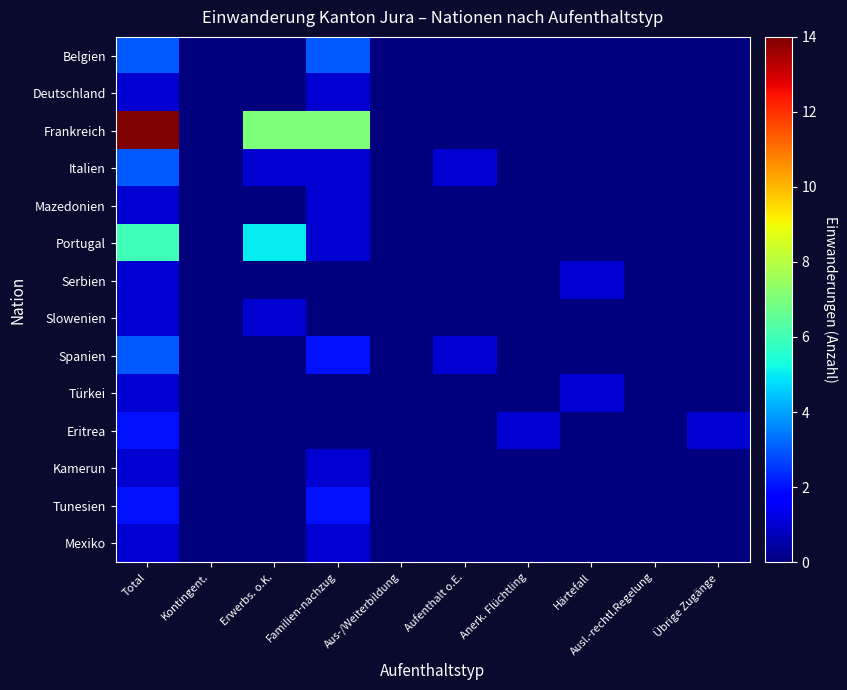

At Familien-nachzug, list the series in order from largest to smallest.

Frankreich, Belgien, Spanien, Tunesien, Deutschland, Italien, Mazedonien, Portugal, Kamerun, Mexiko, Serbien, Slowenien, Türkei, Eritrea